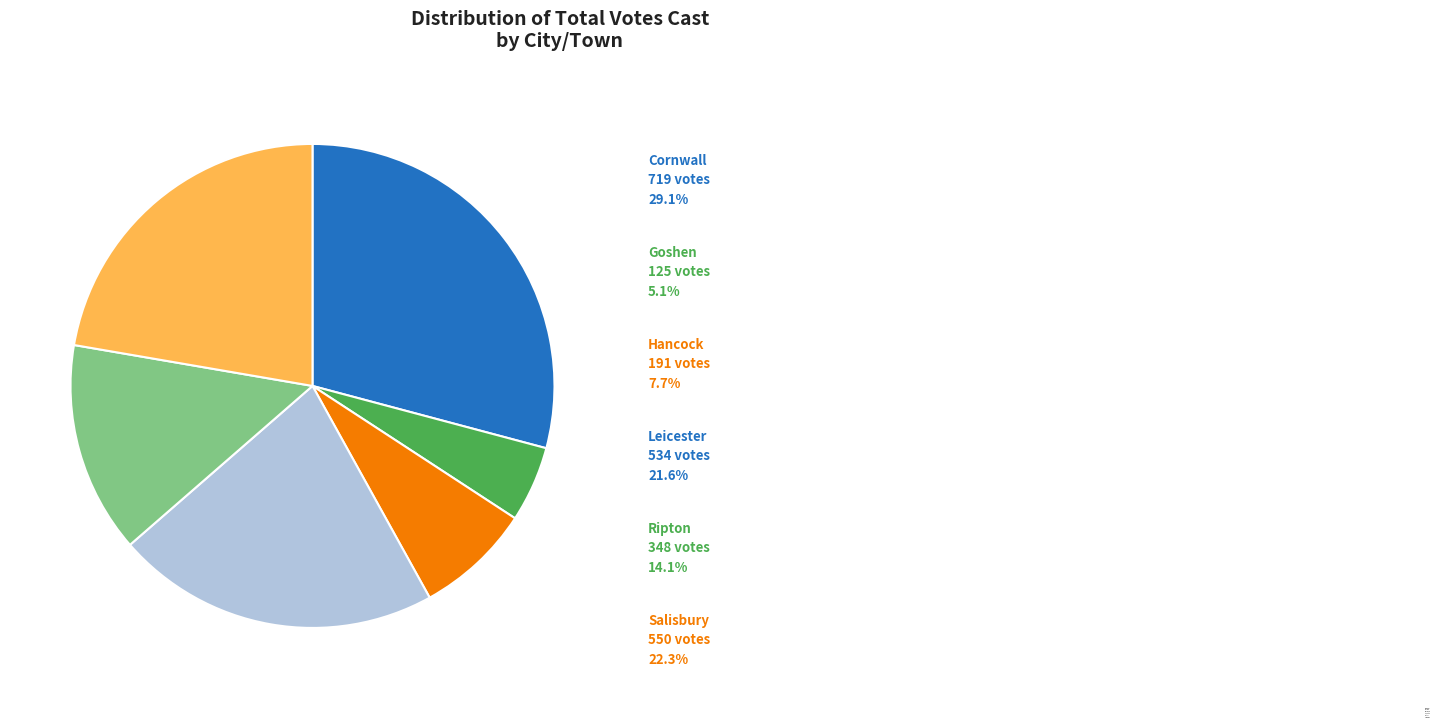

Combined, do Hancock and Cornwall account for over 50%?

No